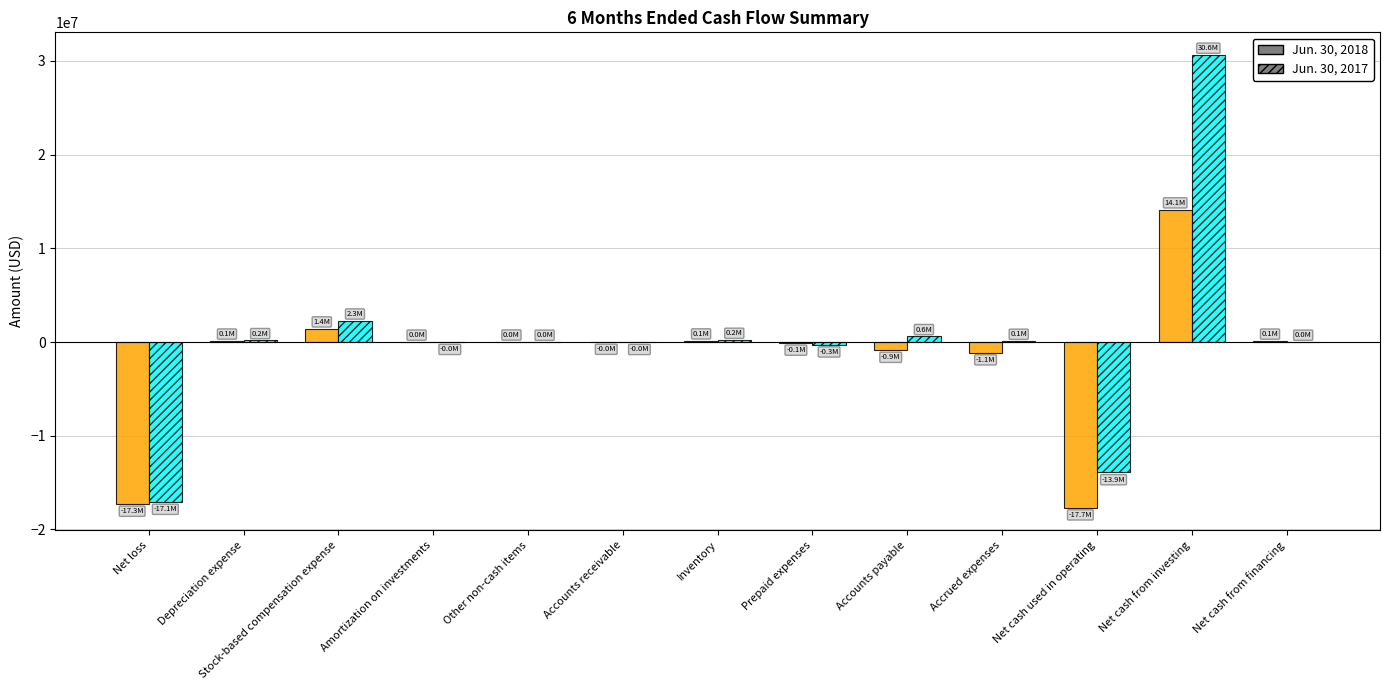

At which category is the sum across all series the highest?

Net cash from investing